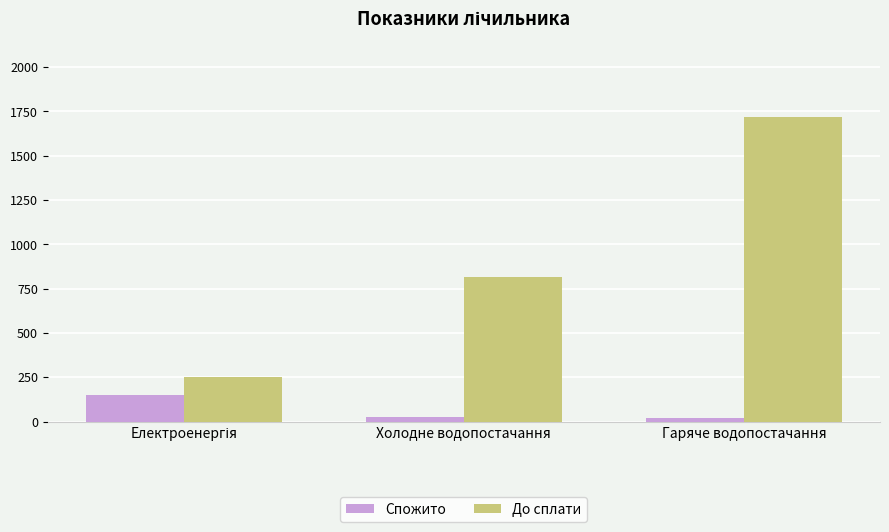

What is the maximum value for До сплати?

1715.7